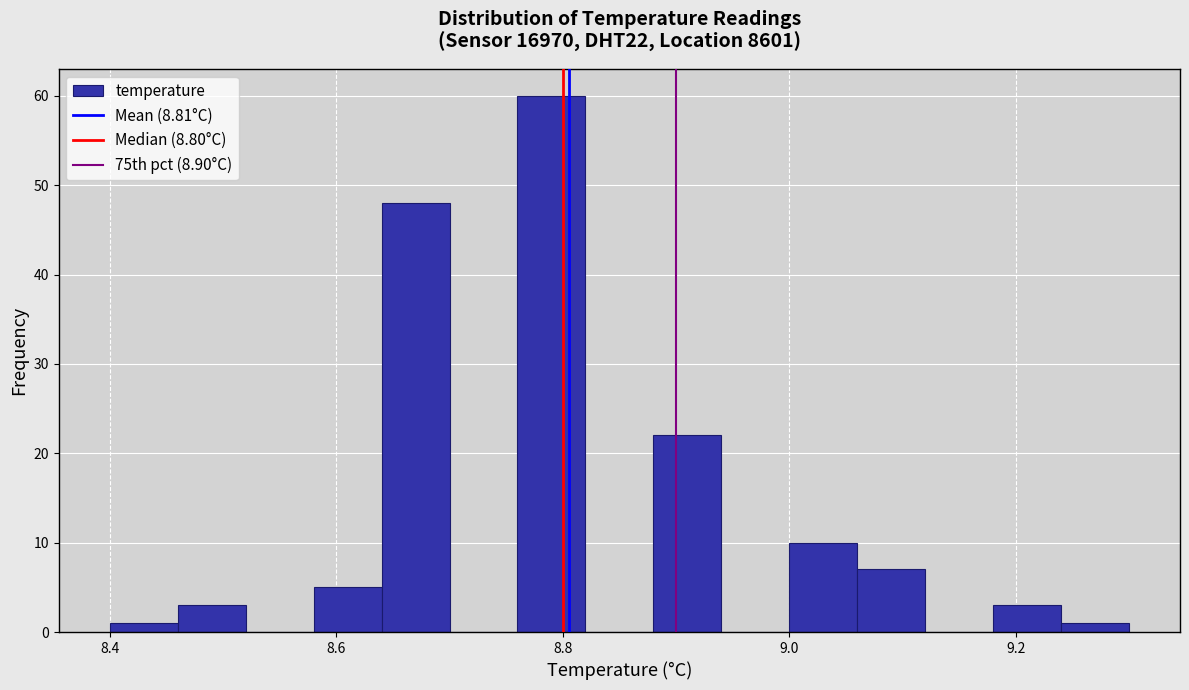

Read against the x-axis, roughly where is the centre of the tallest bar?

8.80